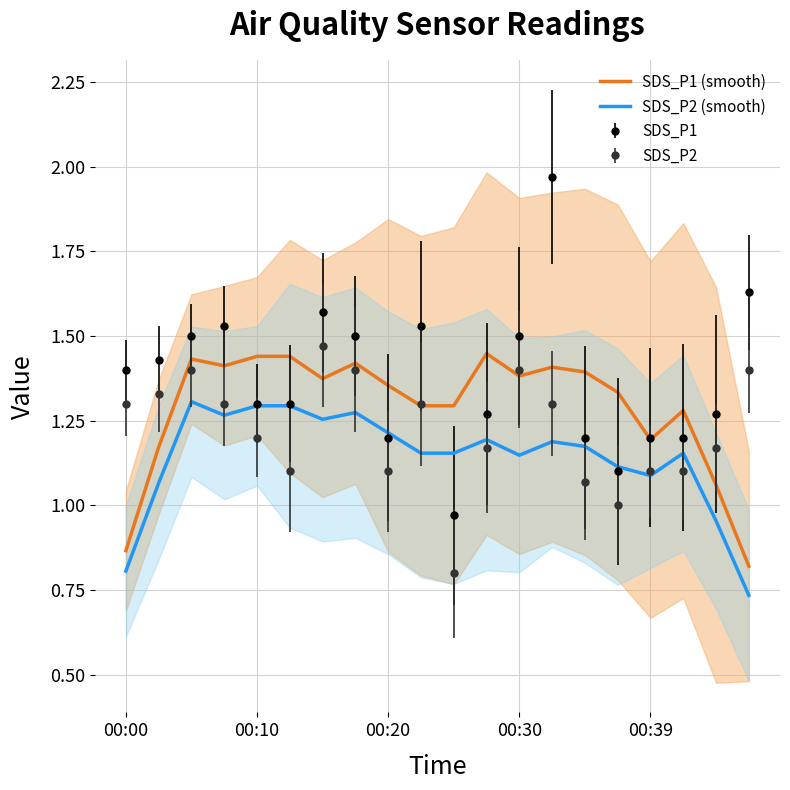

What is the minimum value shown in the chart?

0.7